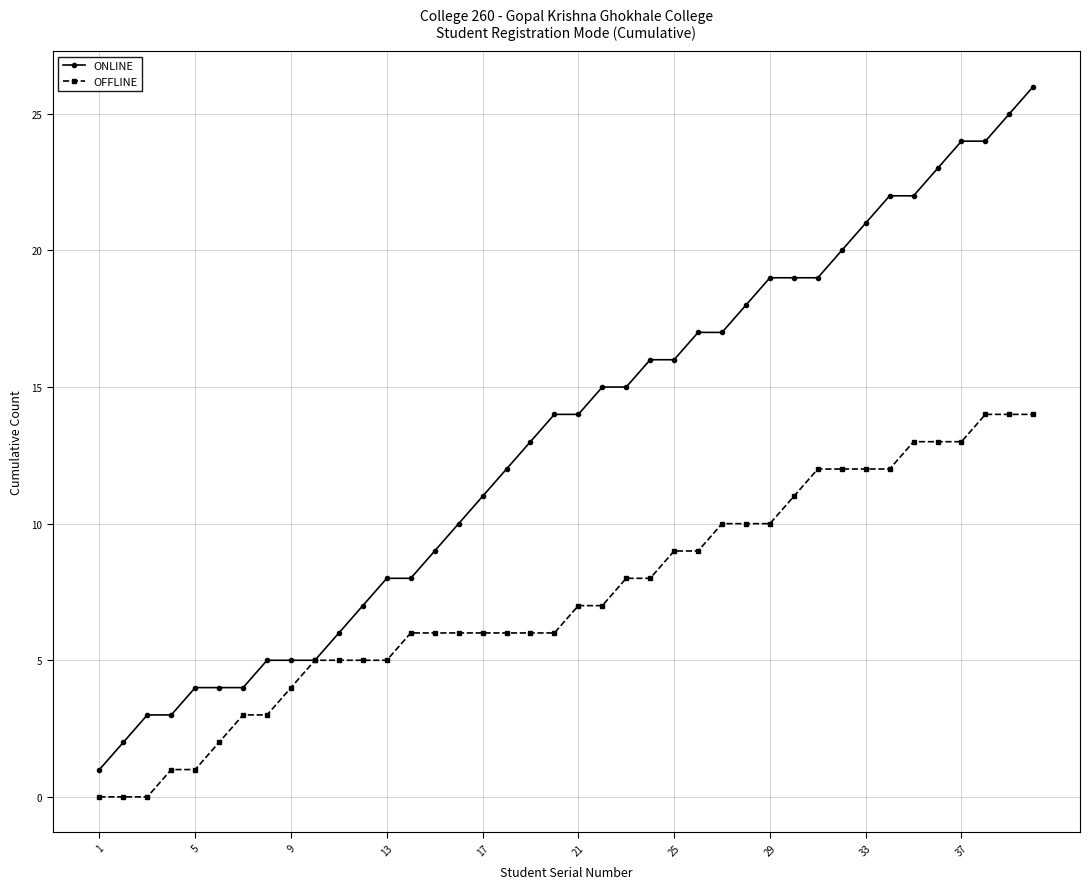

Which series has the largest total across all categories?

ONLINE